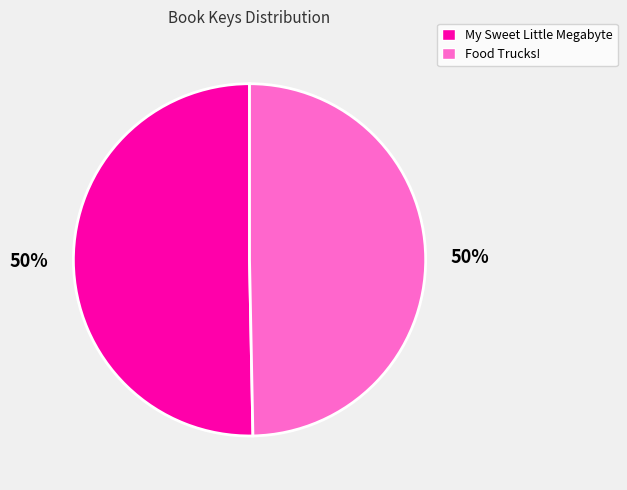

Approximately how many times larger is the value at My Sweet Little Megabyte compared to Food Trucks!?

1.0